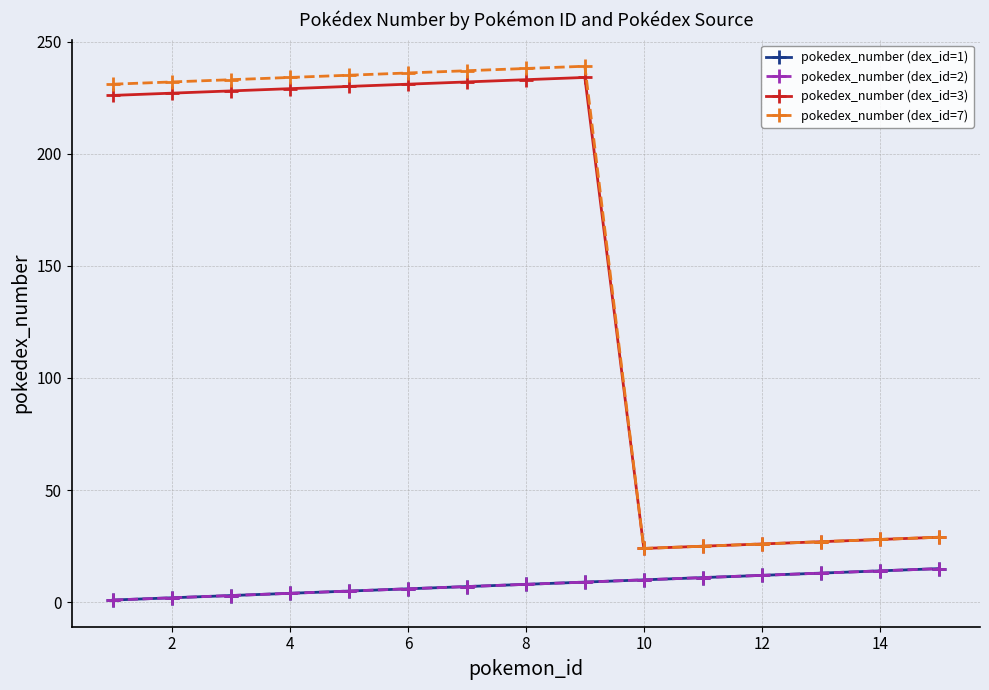

Does the chart display data point markers on the line(s)?

Yes